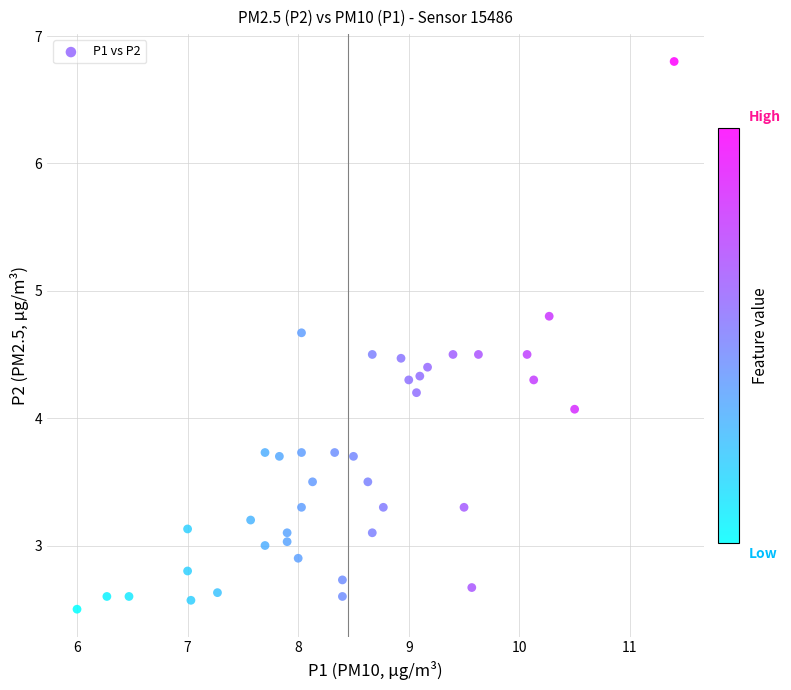

What Y value in the scatter plot is closest to 4?

4.1